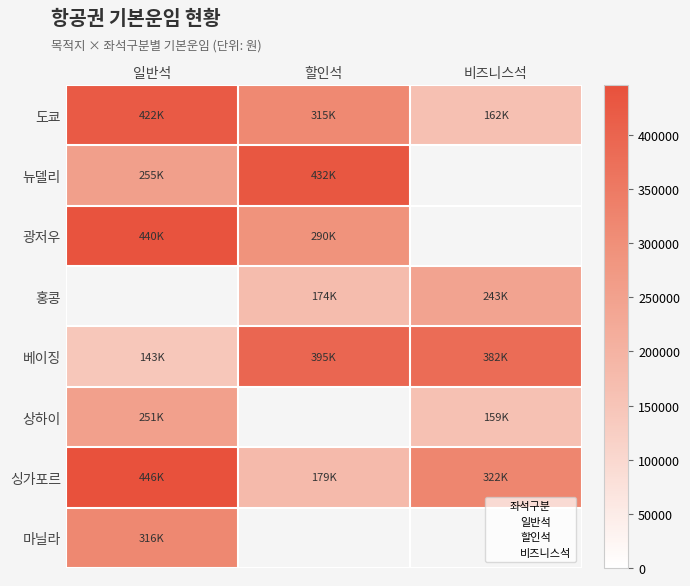

At which label does 홍콩 first exceed 174000?

비즈니스석